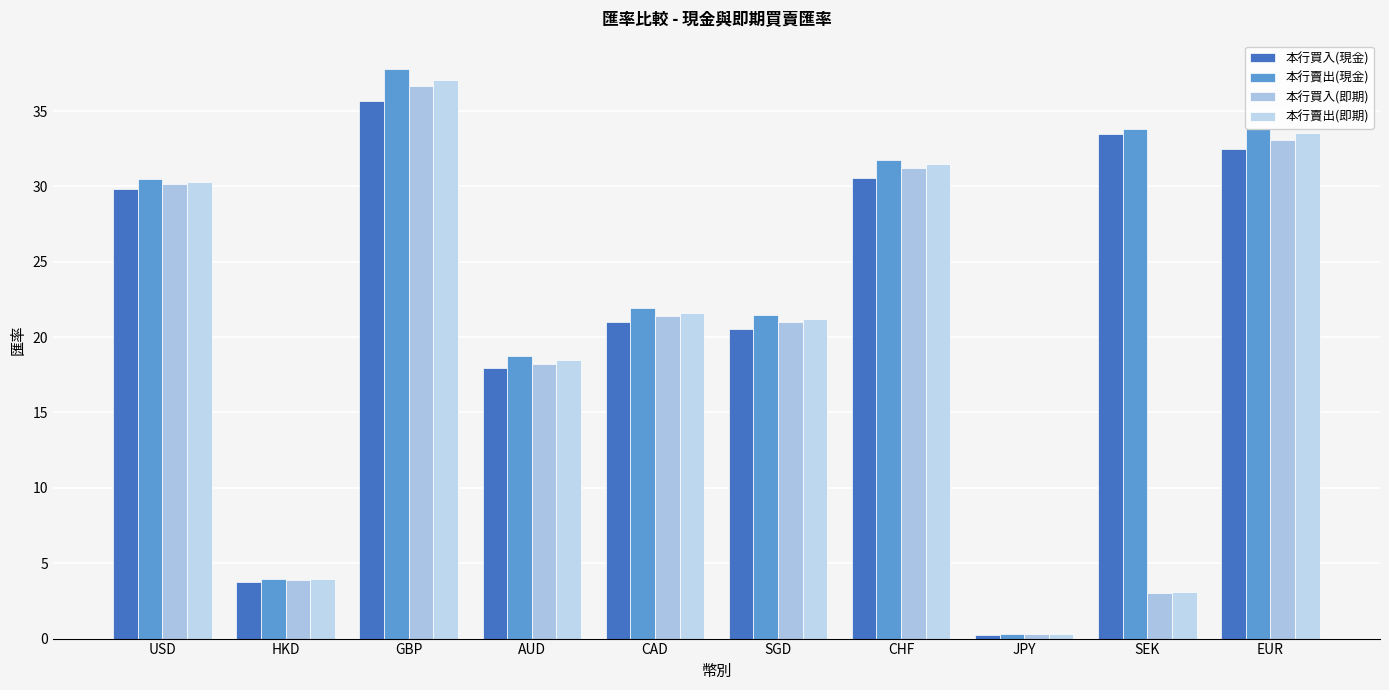

List the labels in order of 本行買入(現金) value, smallest first.

JPY, HKD, AUD, SGD, CAD, USD, CHF, EUR, SEK, GBP